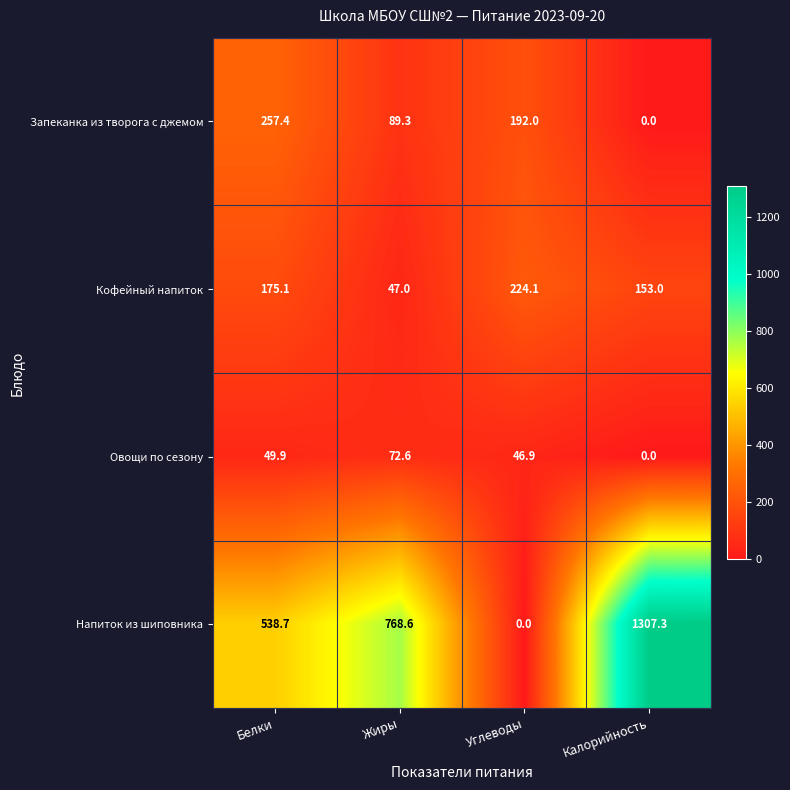

What is the total value across all series at Углеводы?

463.0